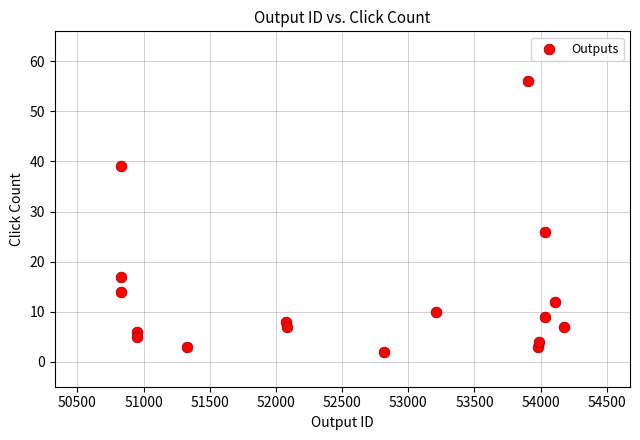

What is the range of X values (max minus min)?

3346